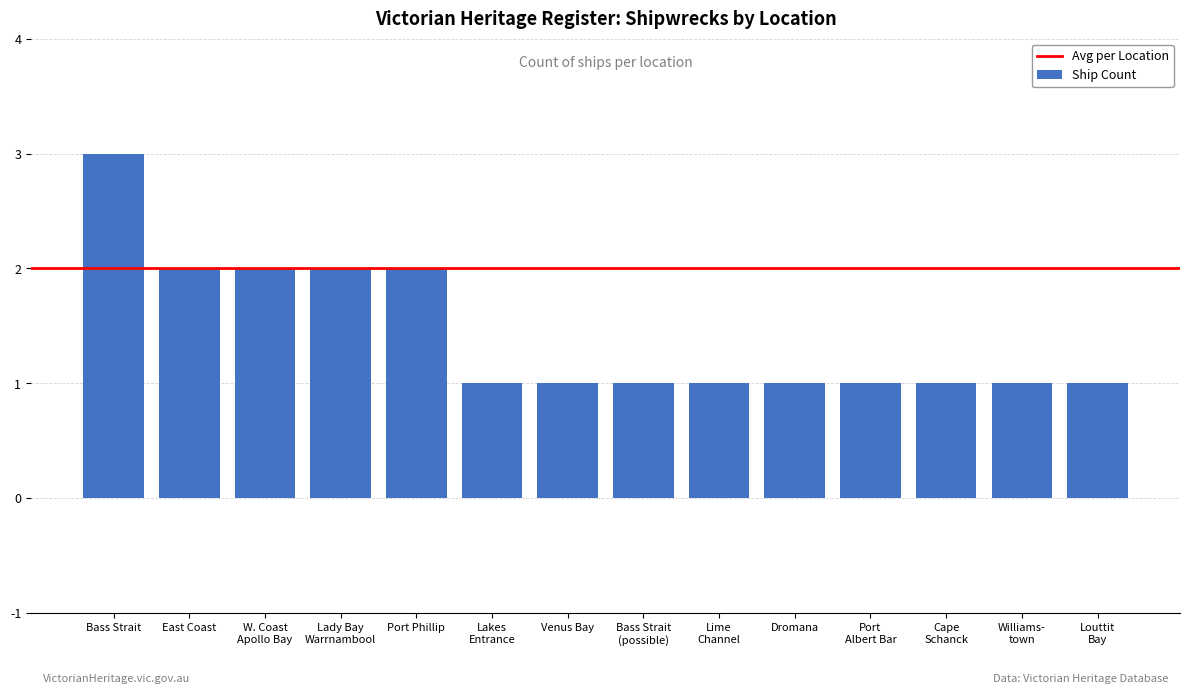

At which category does the chart reach its peak across all series?

Bass Strait